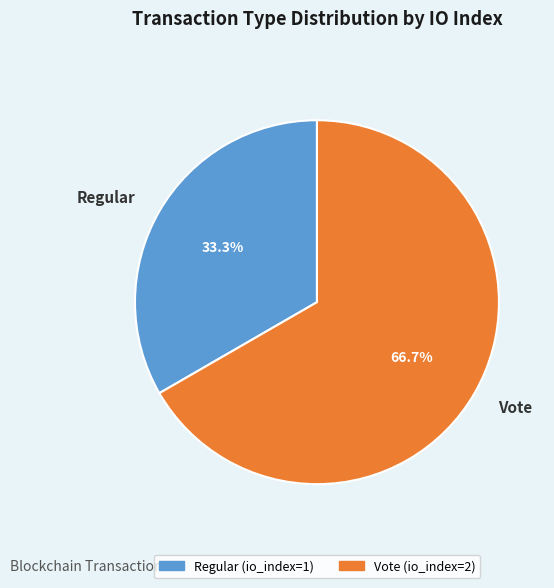

How many segments does this pie chart have?

2